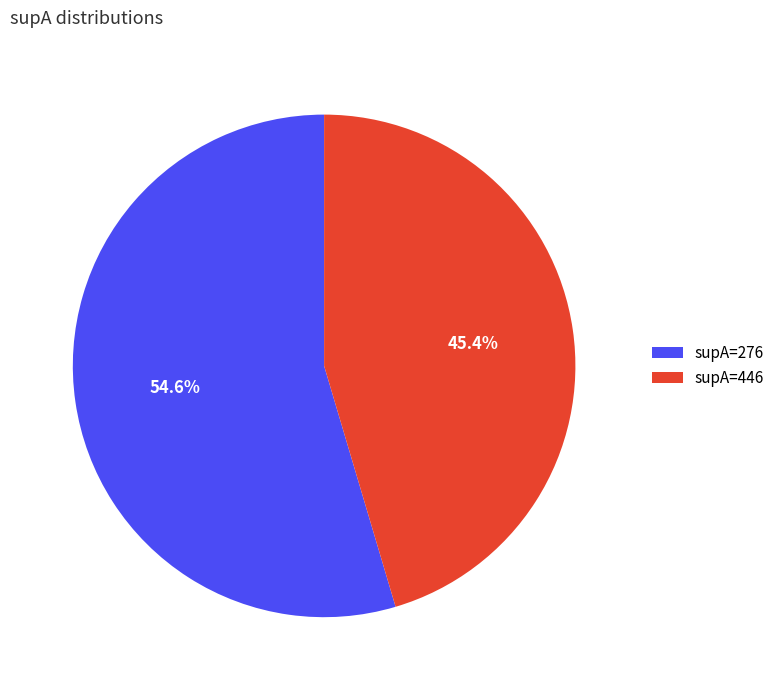

Is the sum of supA=276 and supA=446 greater than half?

Yes